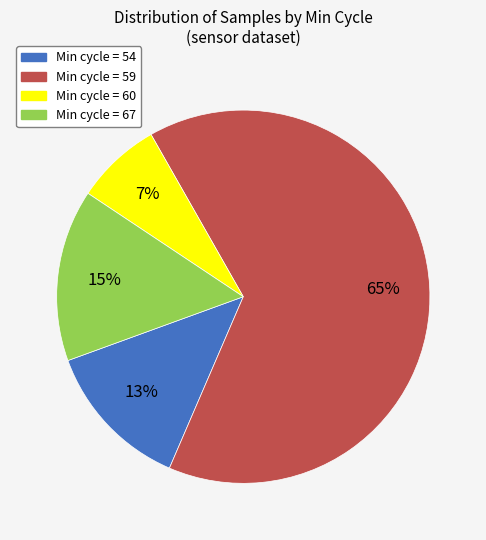

Is there a majority slice in this chart?

Yes